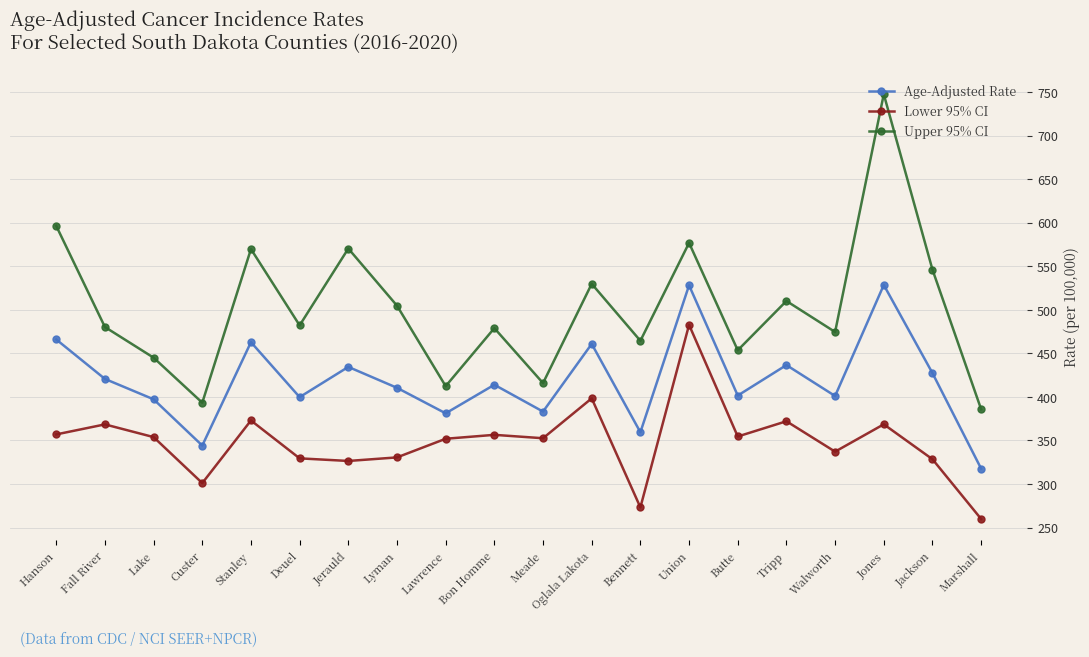

How many values in the Lower 95% CI series exceed 353?

10